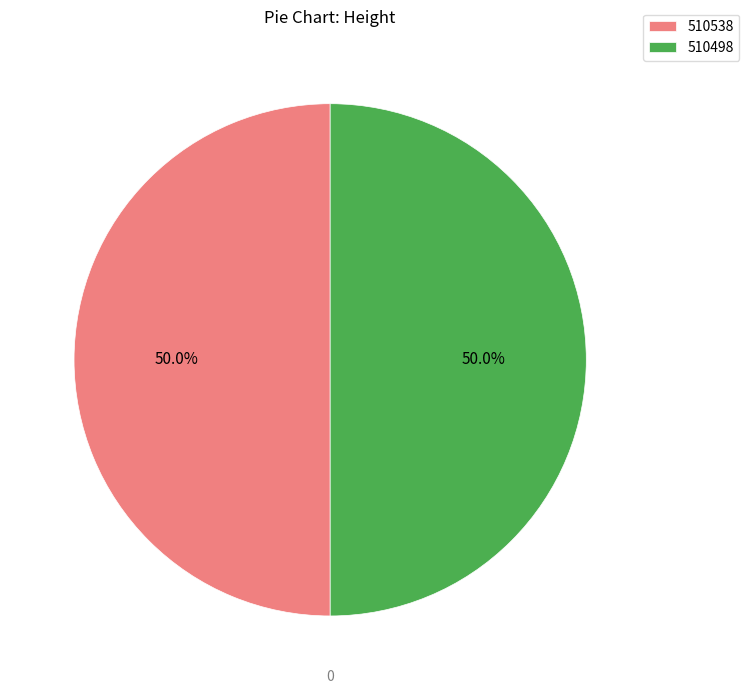

What is the ratio of the value at 510538 to the value at 510498?

1.0